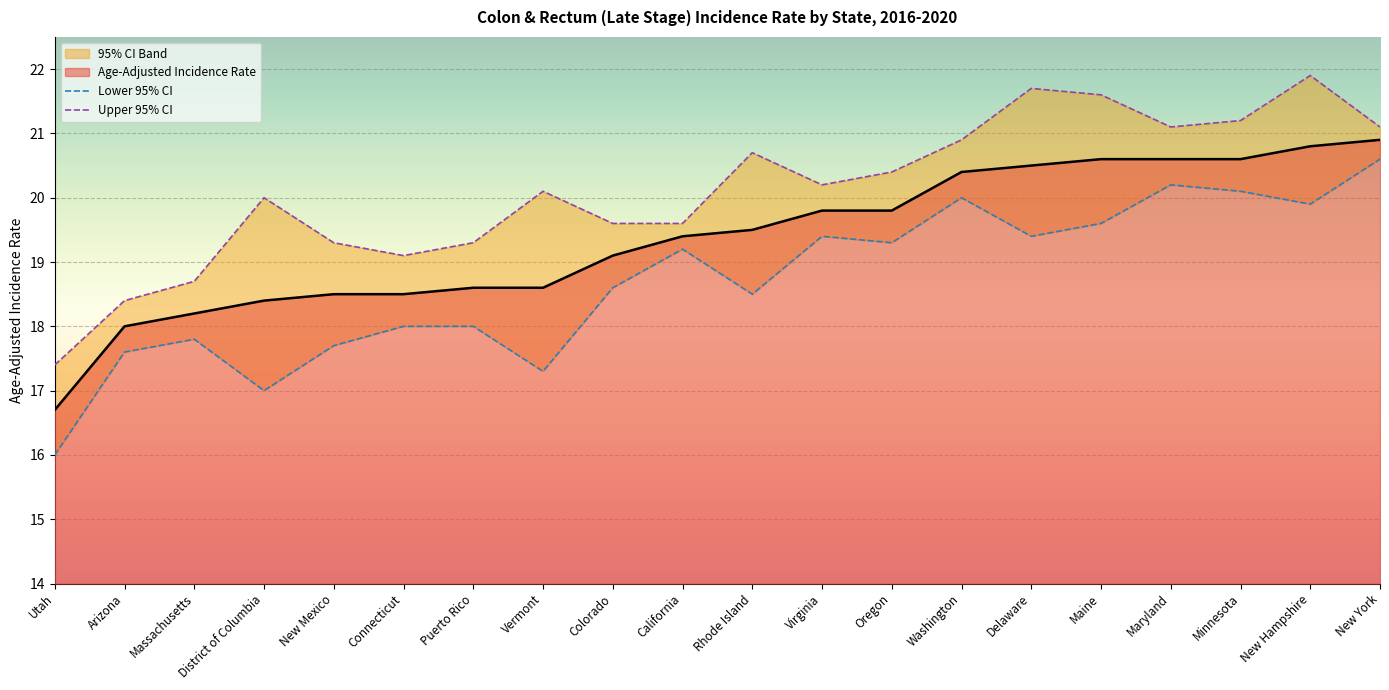

Is it true that Upper 95% CI equals 13.9 at Minnesota?

False